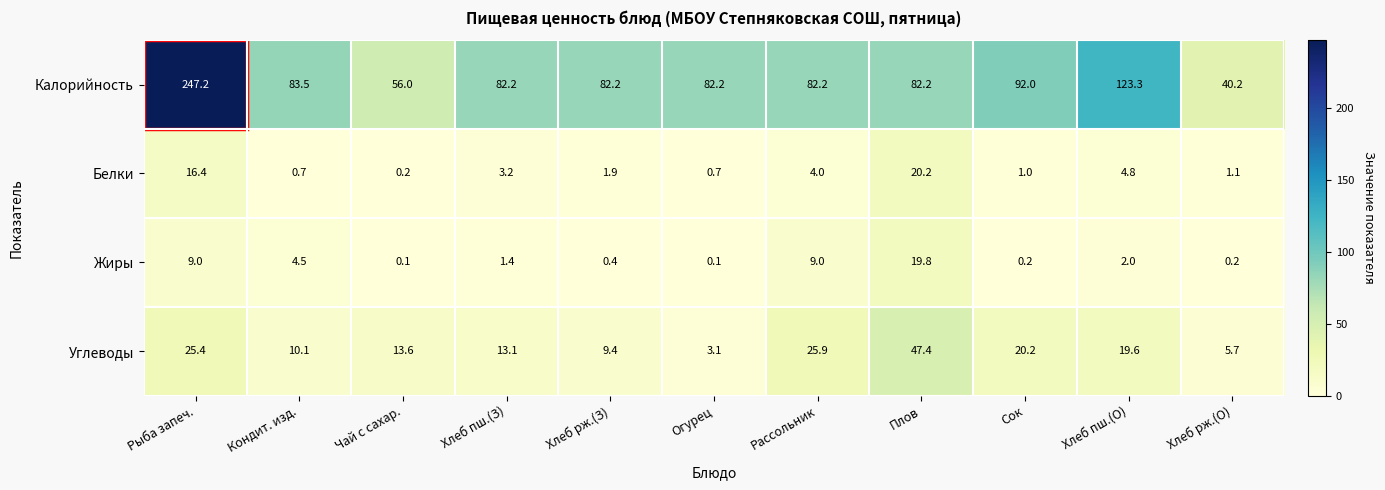

What is the difference between the highest and lowest values at Рыба запеч.?

238.2